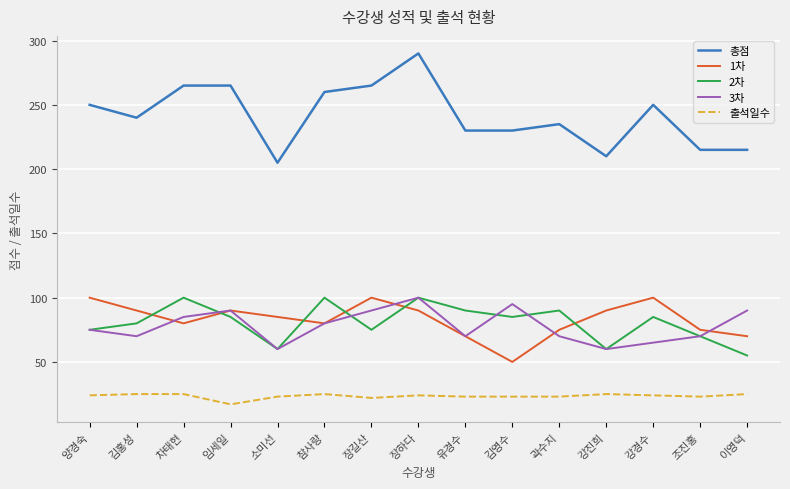

What position from the left is 김홍성?

2